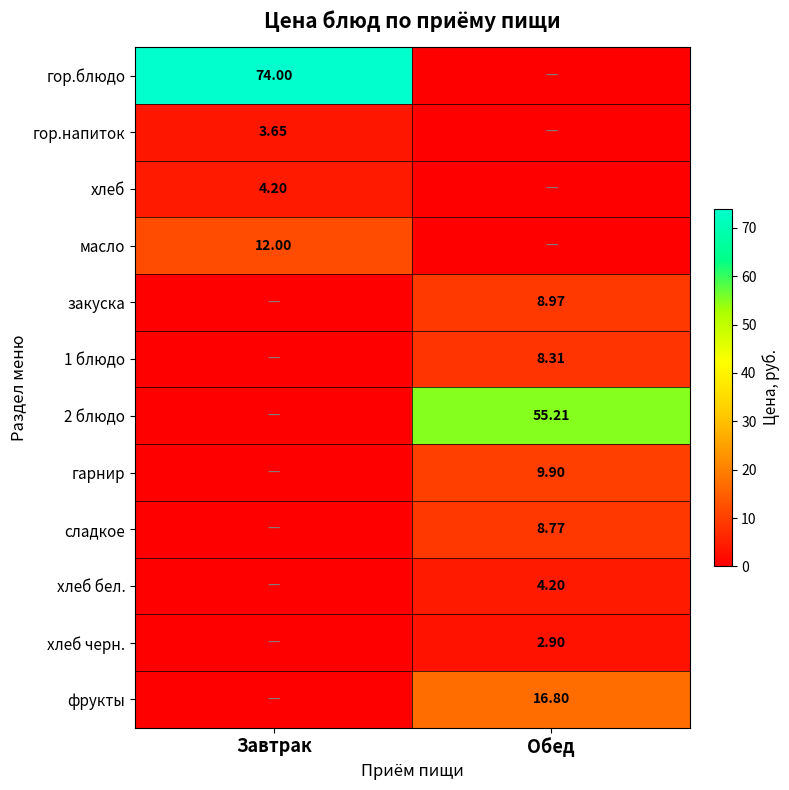

Between Обед and Завтрак, which is larger?

Завтрак